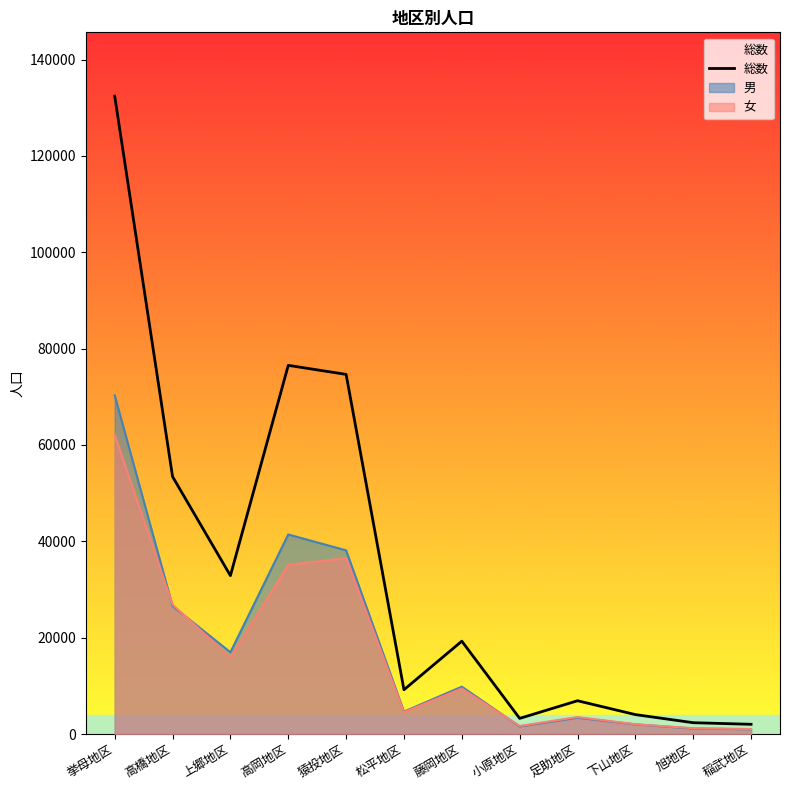

List the labels in order of value, largest first.

挙母地区, 高岡地区, 猿投地区, 高橋地区, 上郷地区, 藤岡地区, 松平地区, 足助地区, 下山地区, 小原地区, 旭地区, 稲武地区